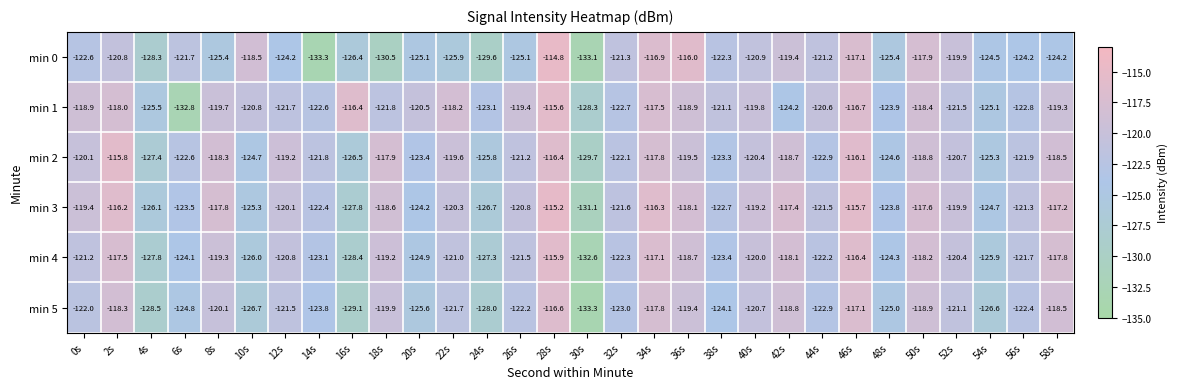

What is the spread (max minus min) of values at 10s?

8.2